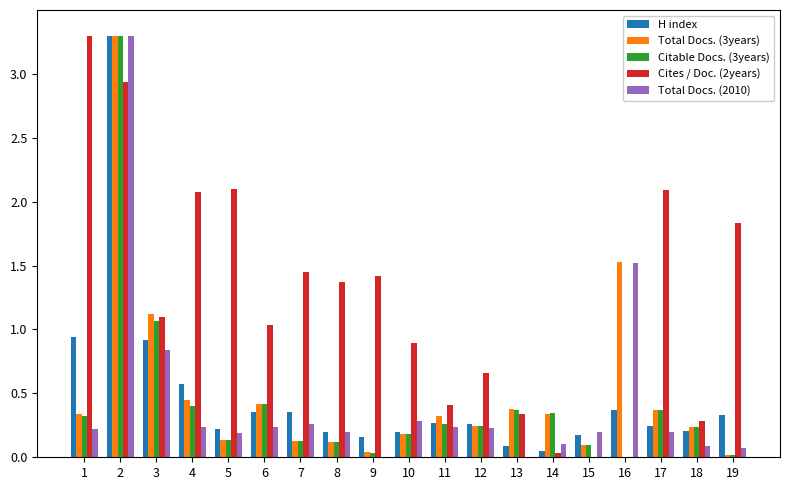

What are all the series names shown in the legend?

H index, Total Docs. (3years), Citable Docs. (3years), Cites / Doc. (2years), Total Docs. (2010)